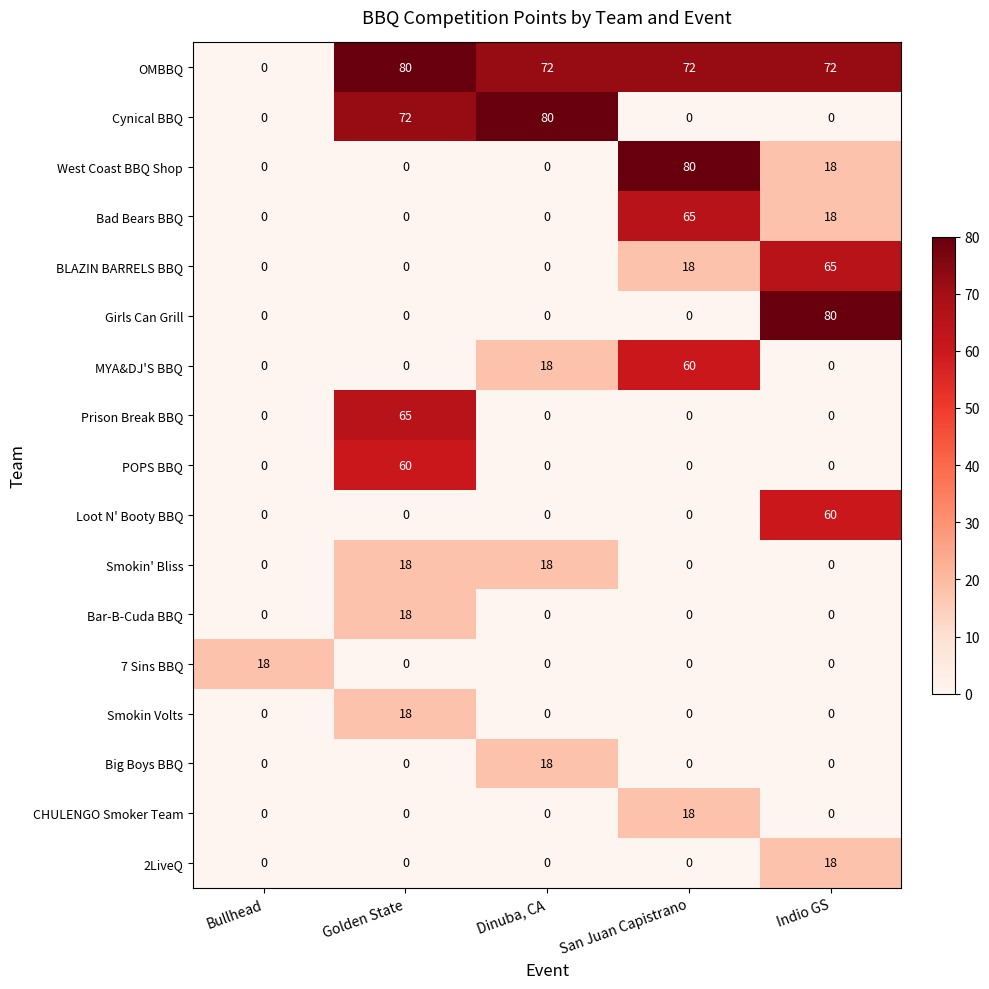

Which series changed the most between Bullhead and Indio GS?

Girls Can Grill